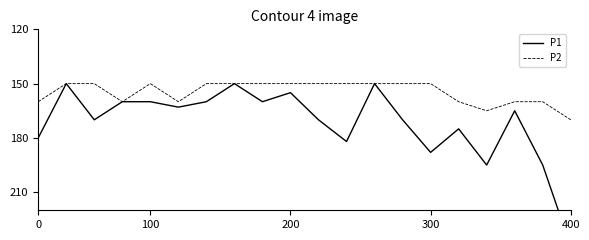

At which label does P2 reach its peak?

400